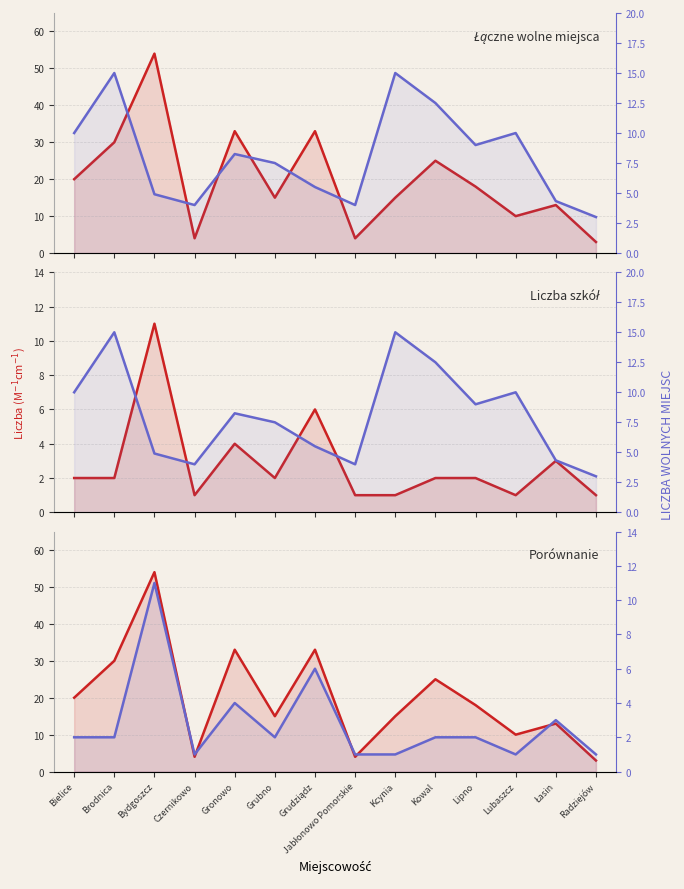

True or false: Łączna liczba miejsc and Średnia miejsc intersect in this chart.

False